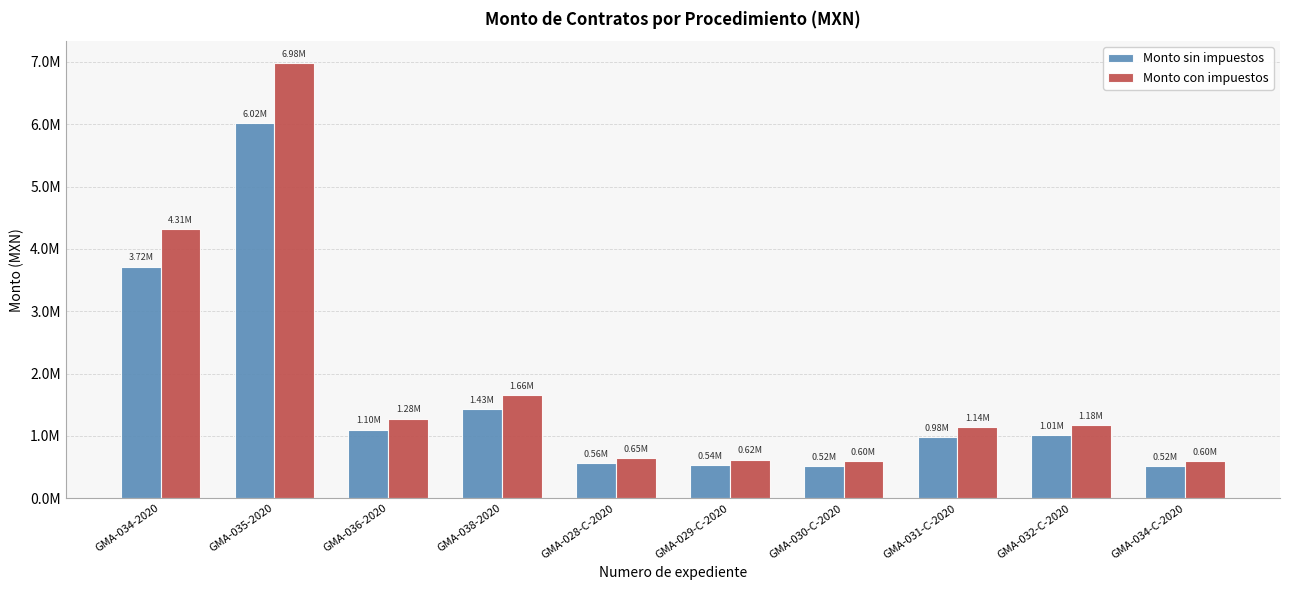

What is the difference between the Monto sin impuestos values at GMA-035-2020 and GMA-029-C-2020?

5483570.2